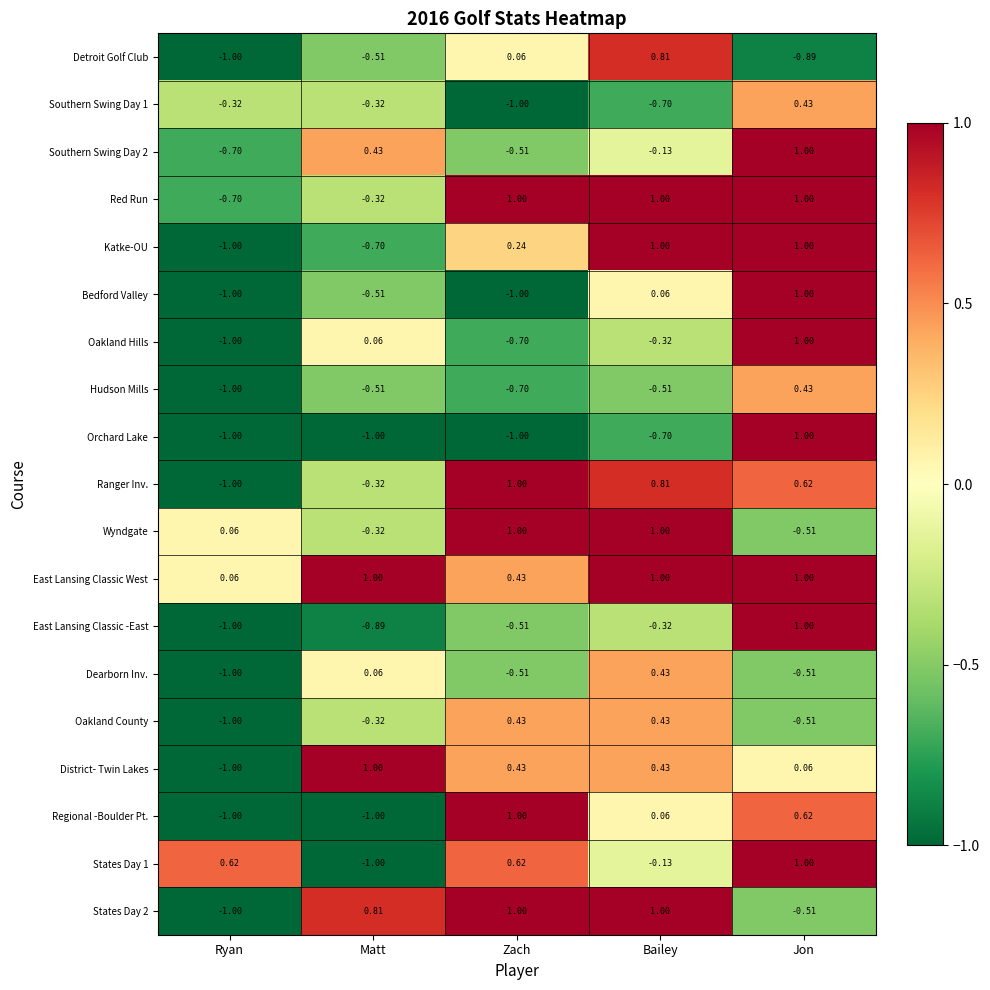

Is the value of Regional -Boulder Pt. at Zach greater than the value of Oakland County at Jon?

Yes